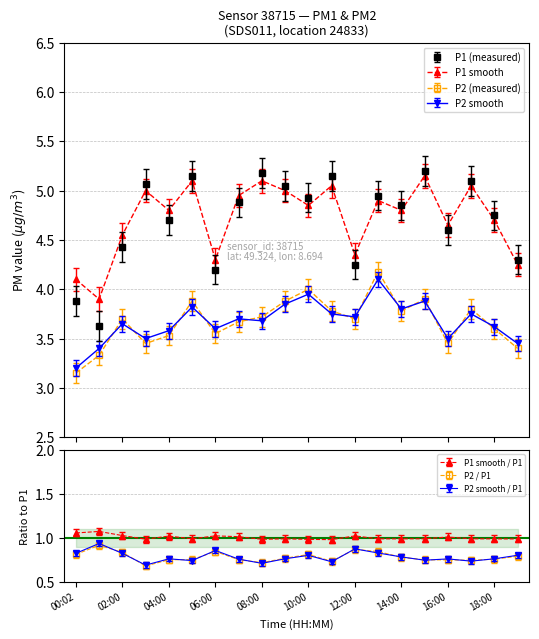

What are all the series names shown in the legend?

P1, P2, P1 smooth, P2 smooth